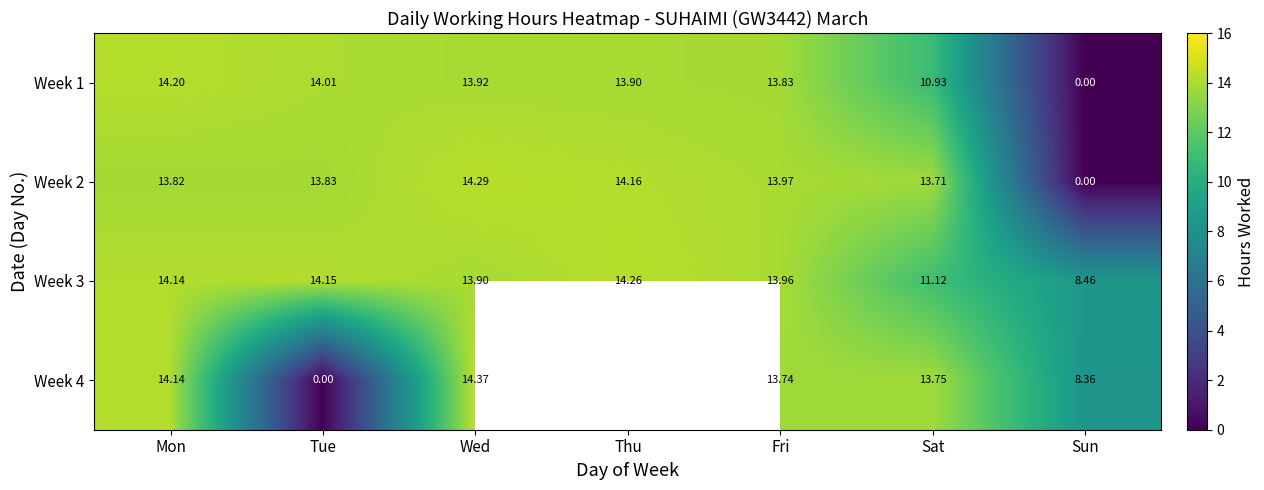

Where does the Week 2 series first go above 13?

Mon